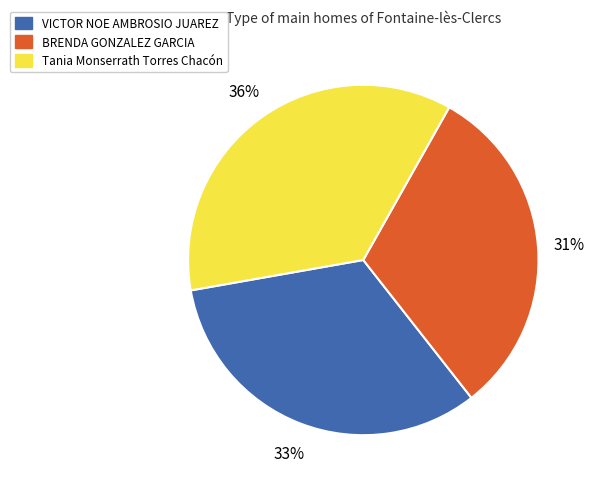

Is it true that Tania Monserrath Torres Chacón is 28% of the pie?

False